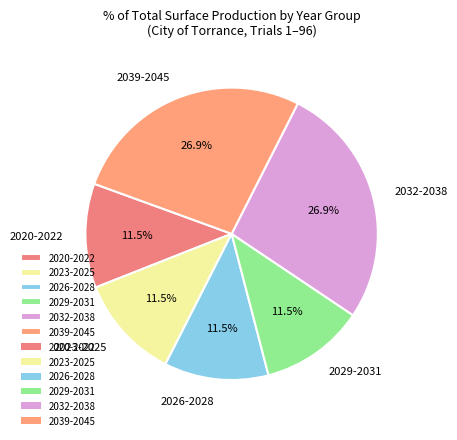

Is 2026-2028 the majority of the pie?

No